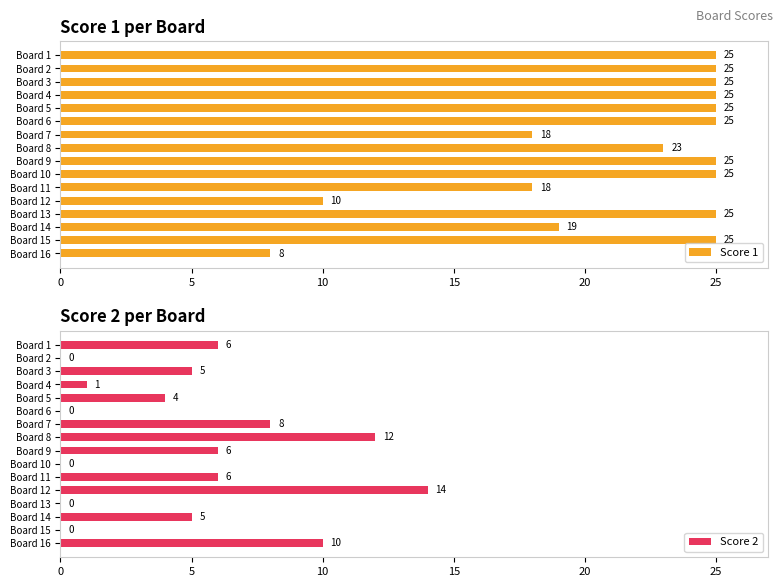

What are all the series names shown in the legend?

Score 1, Score 2